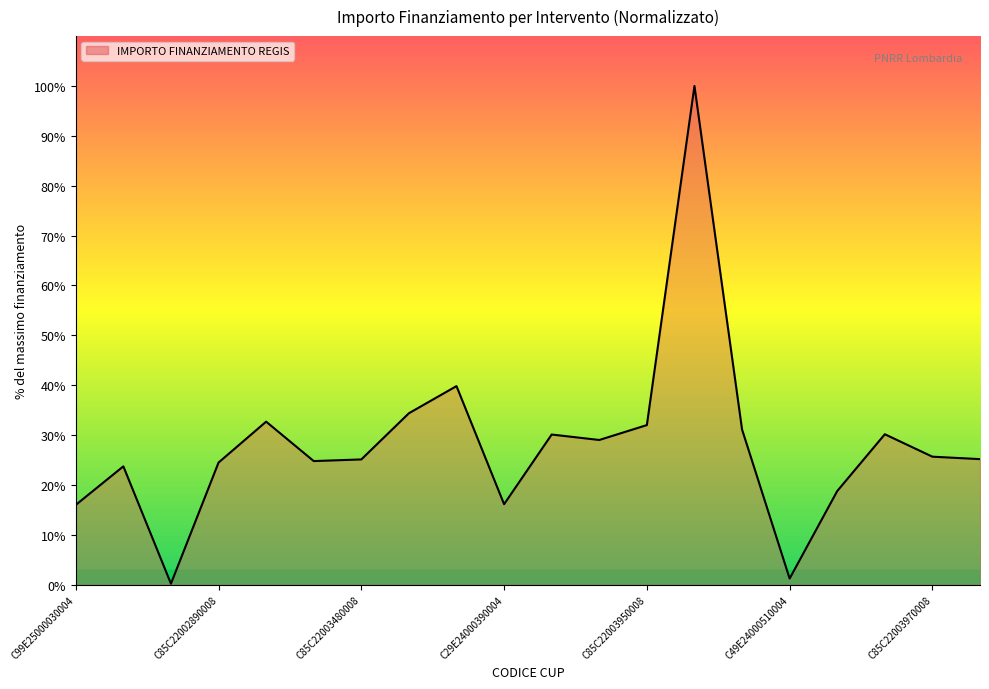

What is the difference between the maximum and minimum values?

99.8